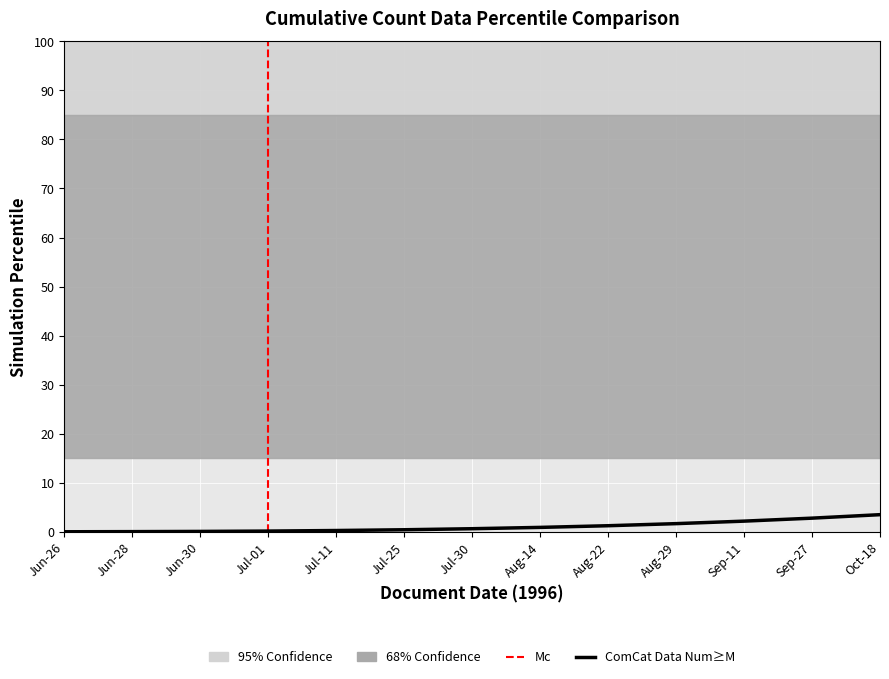

Reading right to left, transcribe all the data shown in this chart.

3.5	2.8	2.2	1.7	1.2	0.9	0.6	0.4	0.3	0.2	0.1	0.0	0.0